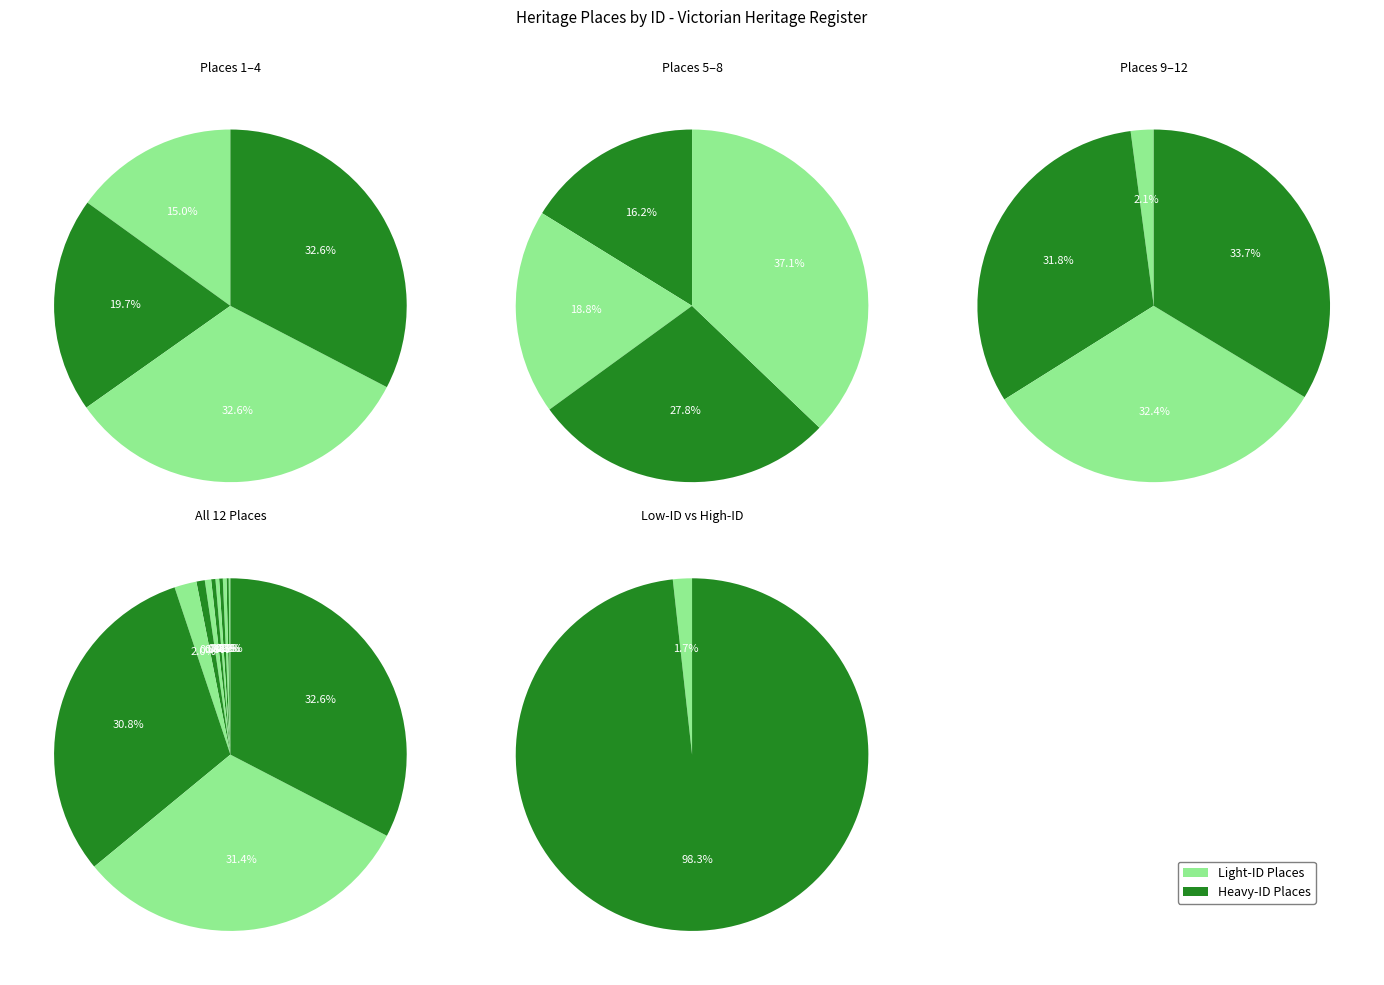

Is it true that RAILWAY VIADUCT OVER MELTON RESERVOIR is 8% of the pie?

False